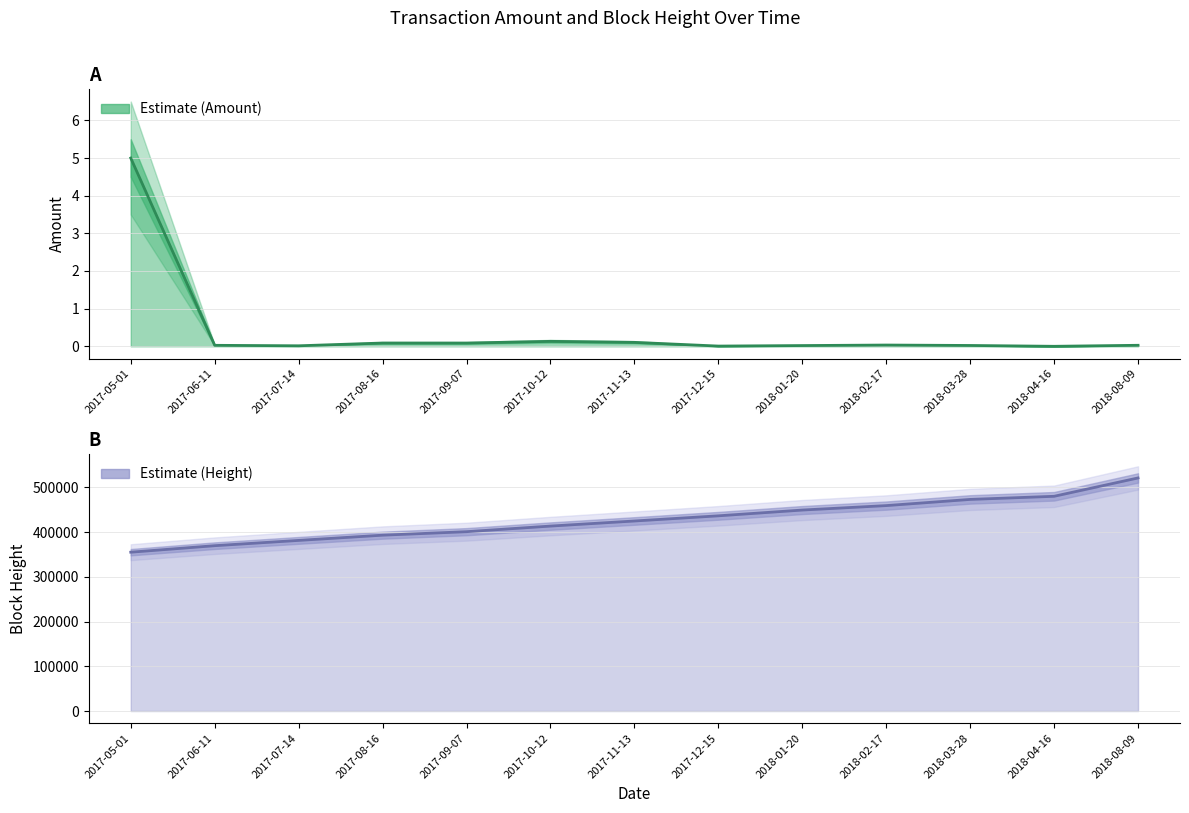

Which has a higher value, 2017-11-13 or 2018-01-20?

2017-11-13